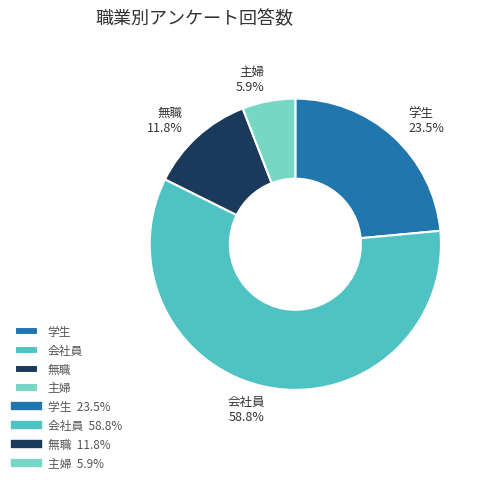

To the nearest percent, what is the difference between the largest and smallest slice percentages?

53%